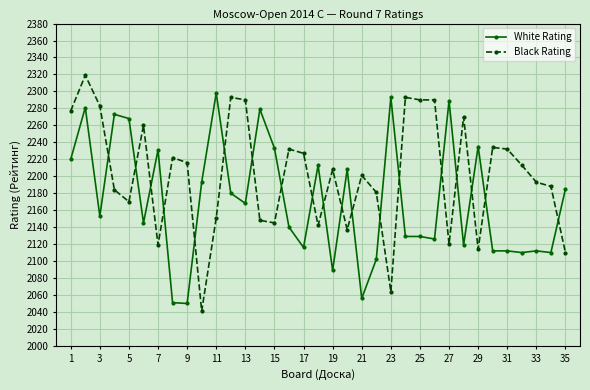

At how many categories does at least one series exceed 2082?

35